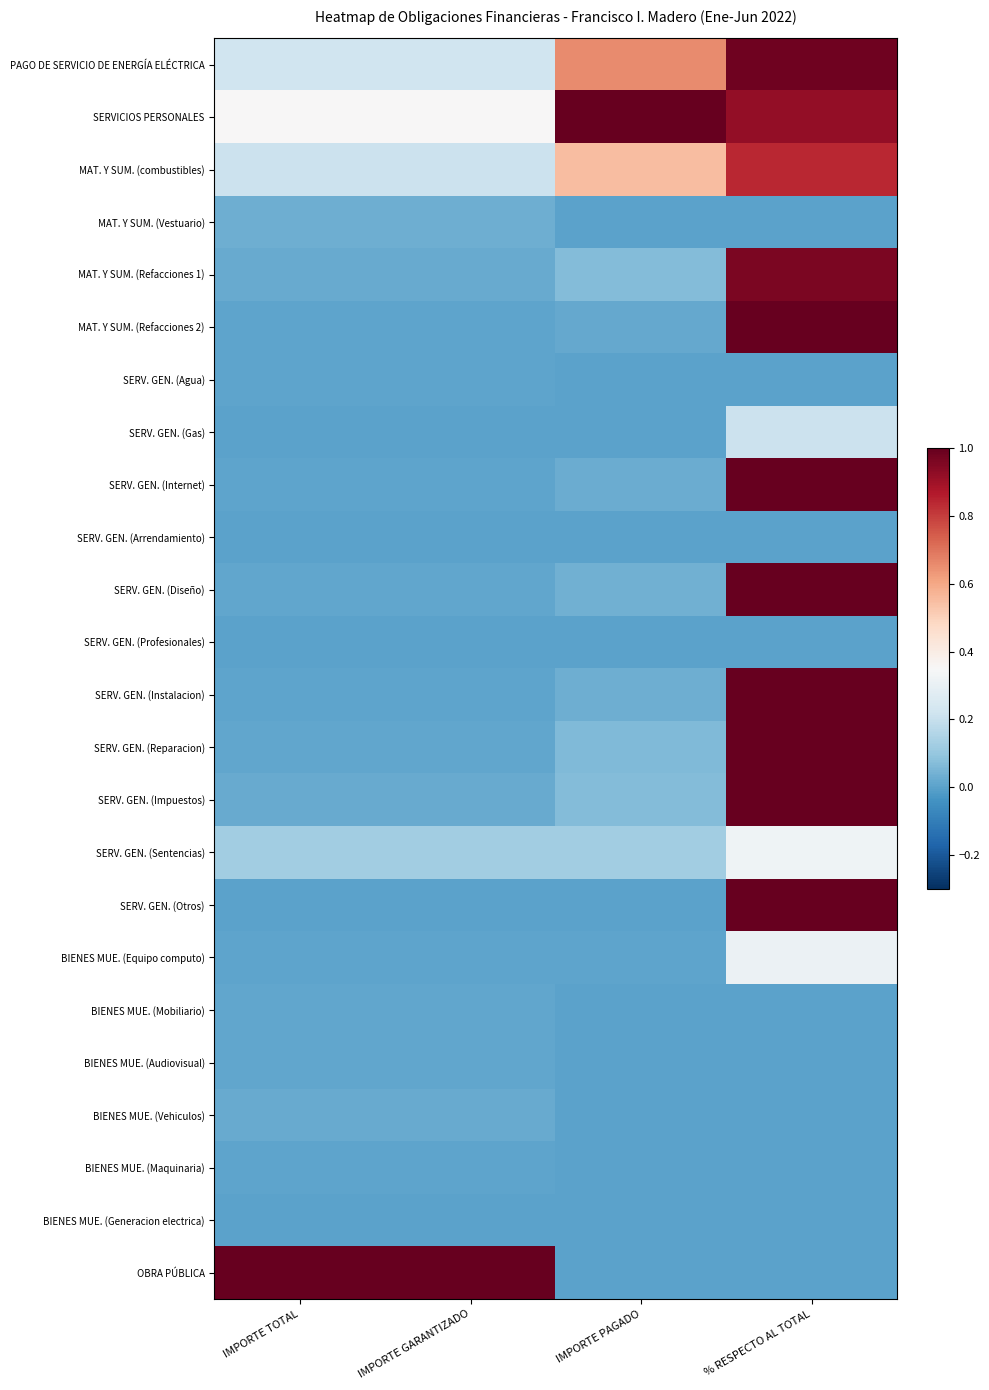

At which category is the sum across all series the highest?

% RESPECTO AL TOTAL